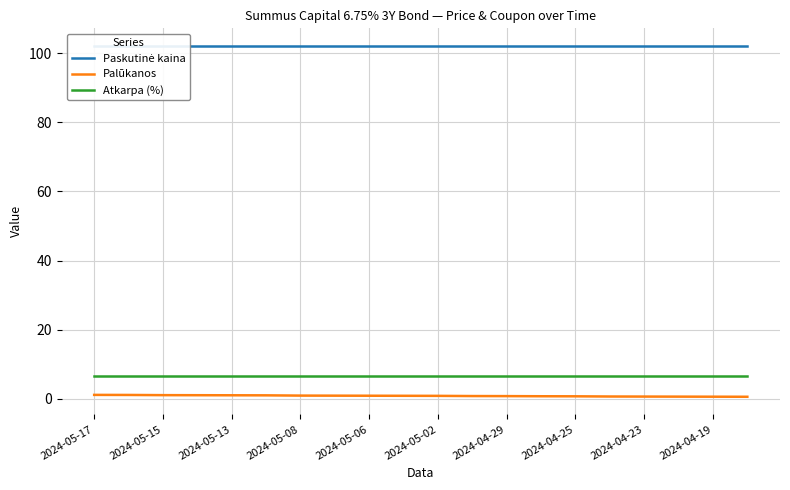

Is it true that Atkarpa (%) equals 6.8 at 2024-05-15?

True